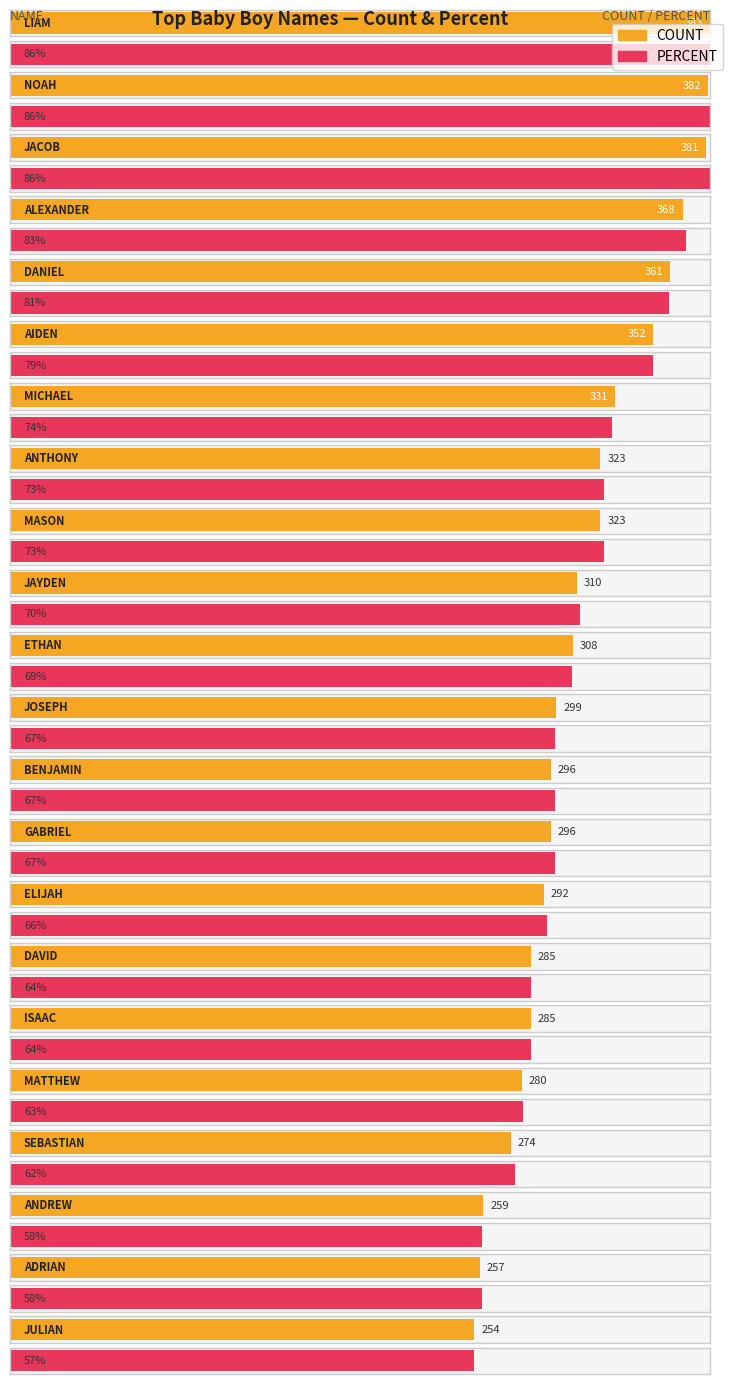

What position from the right is BENJAMIN?

10